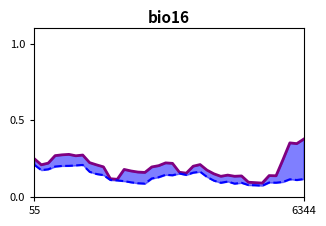

Between 5 and 25, which series saw the biggest shift?

SDS_P1